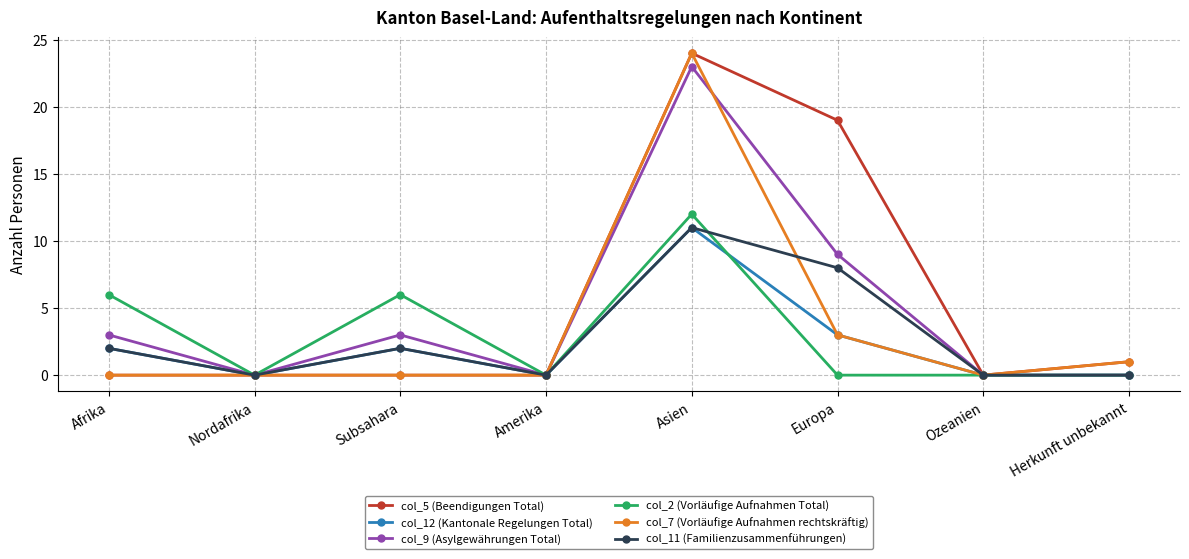

The value of col_11 (Familienzusammenführungen) at Europa is 8. True or false?

True